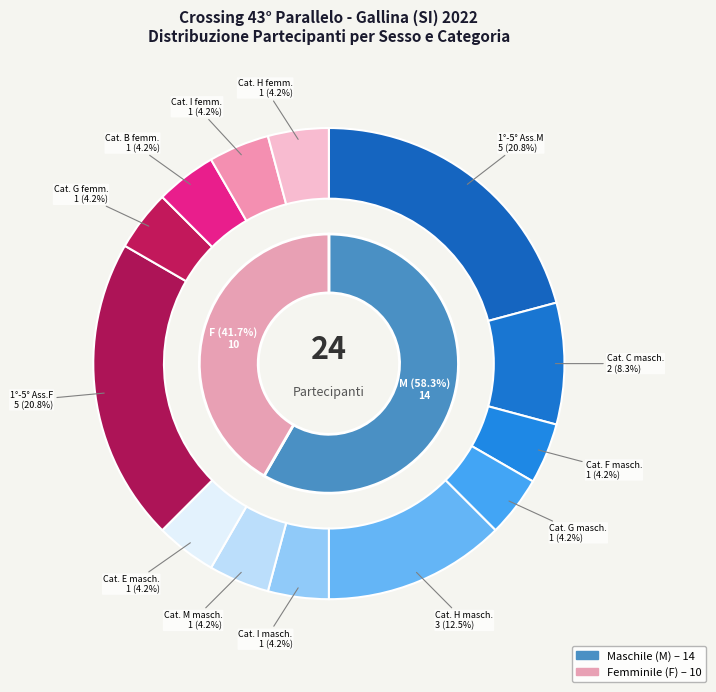

True or false: F accounts for 28% of the total.

False